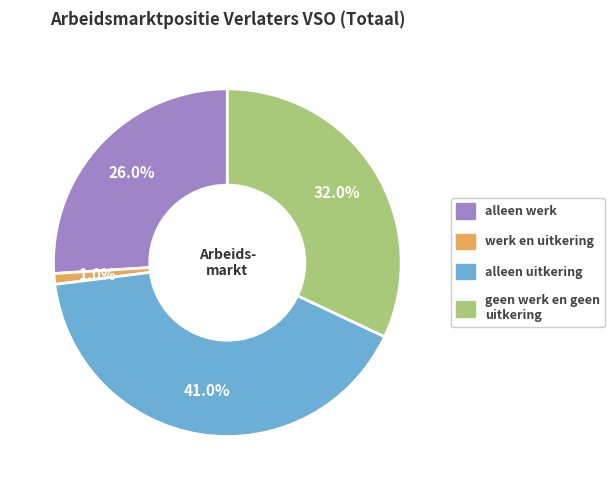

Which slice is the smallest?

werk en uitkering